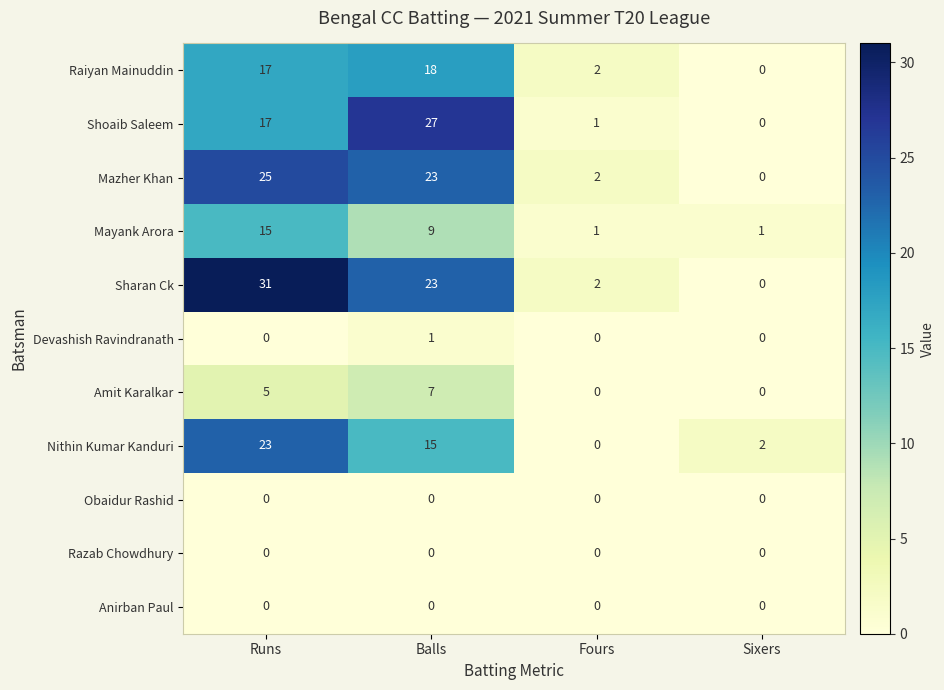

What is the difference between the maximum and minimum values in the Raiyan Mainuddin series?

18